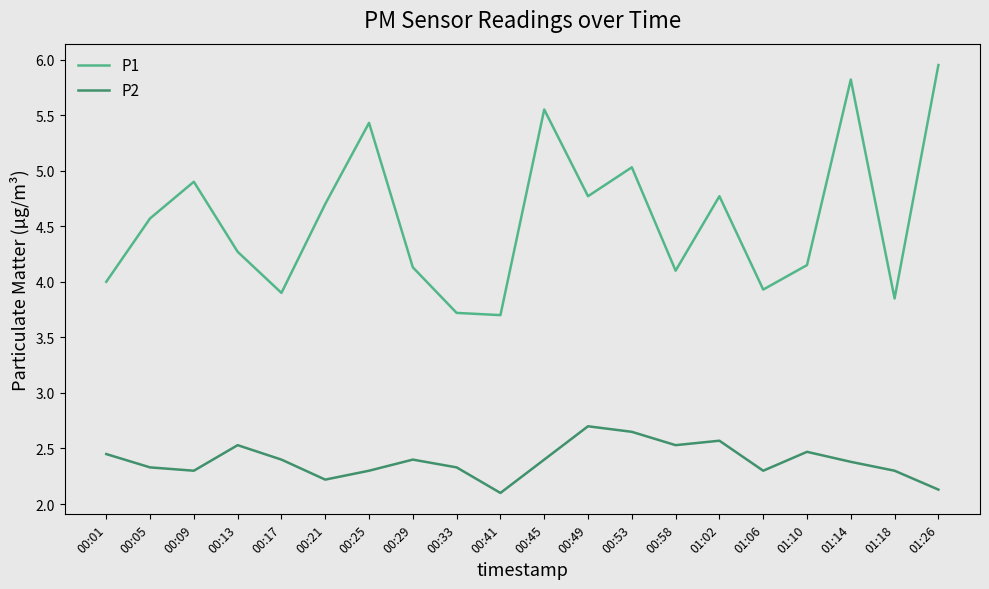

True or false: P1 and P2 cross at least once.

False